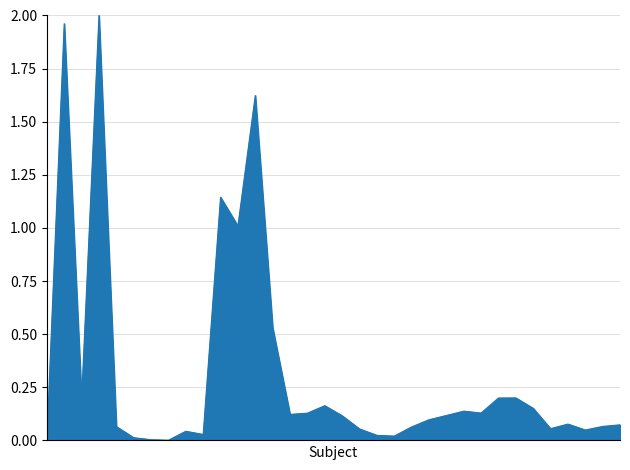

Is this an area chart (filled region under the line)?

Yes